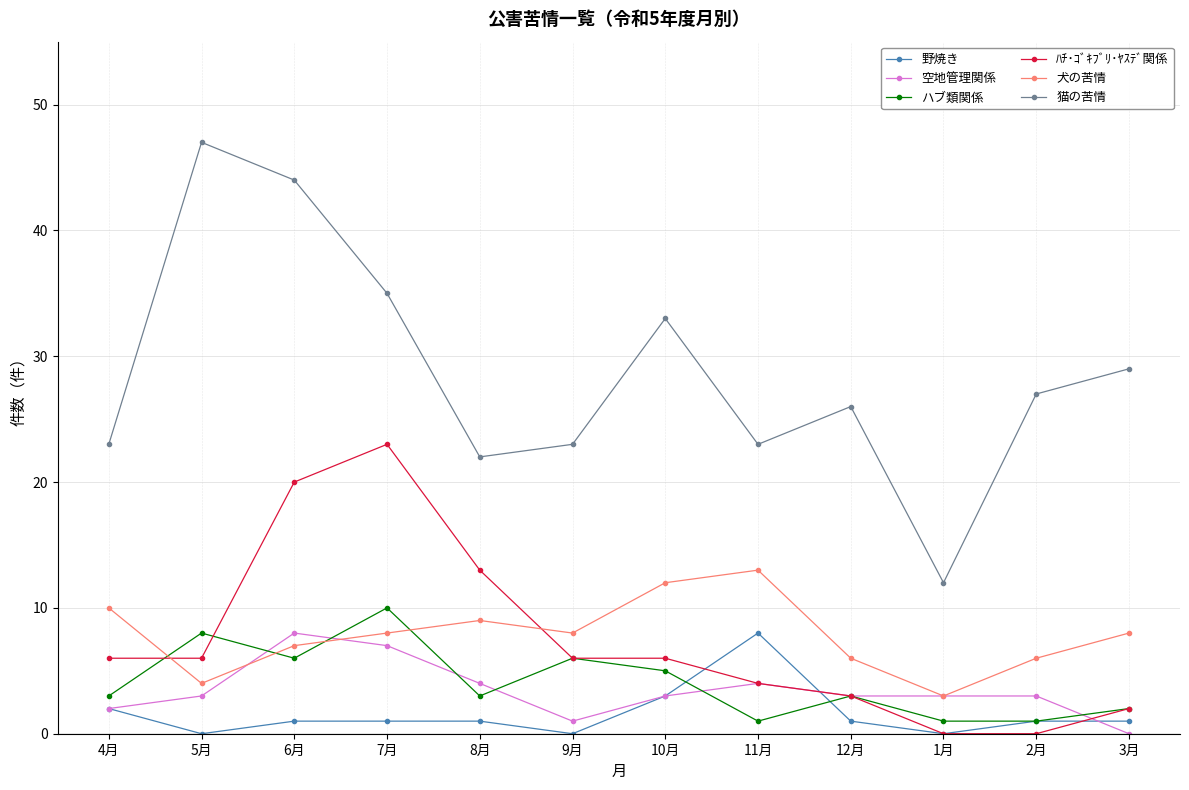

Read the ﾊﾁ･ｺﾞｷﾌﾞﾘ･ﾔｽﾃﾞ関係 value at 12月.

3